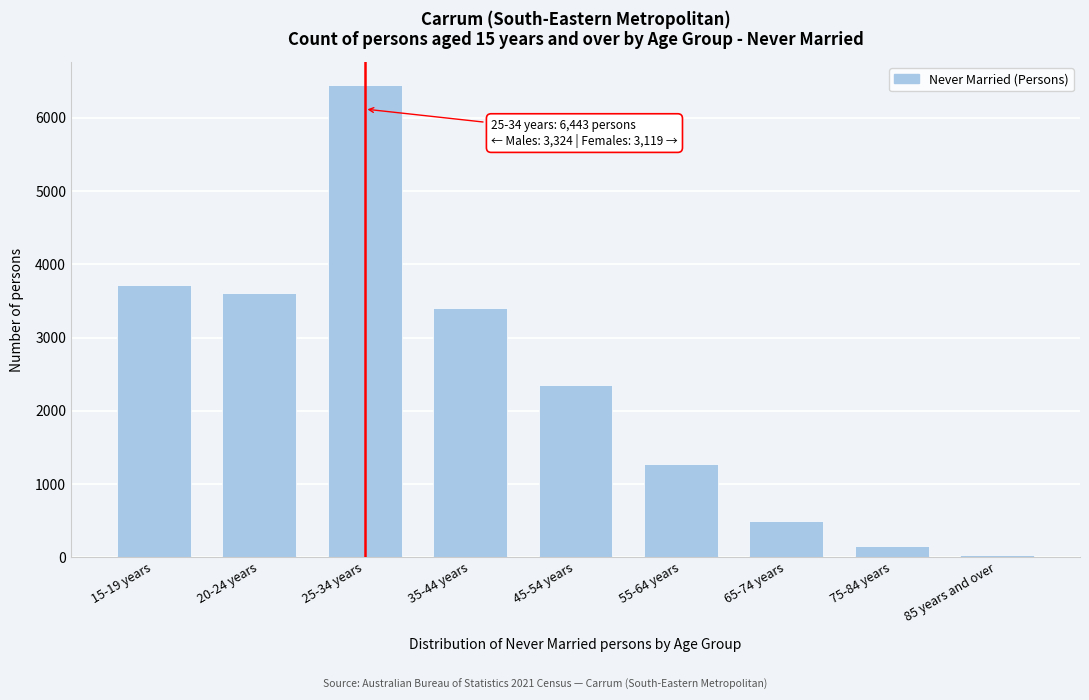

Reading right to left, what are all the values shown in this chart?

31	146	498	1269	2350	3408	6443	3608	3715